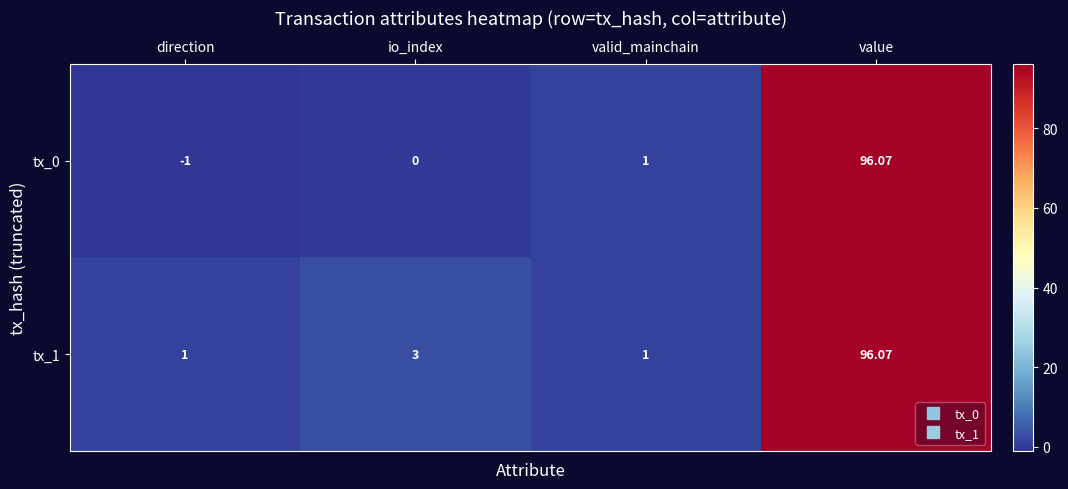

Which series has the widest spread of values?

tx_0